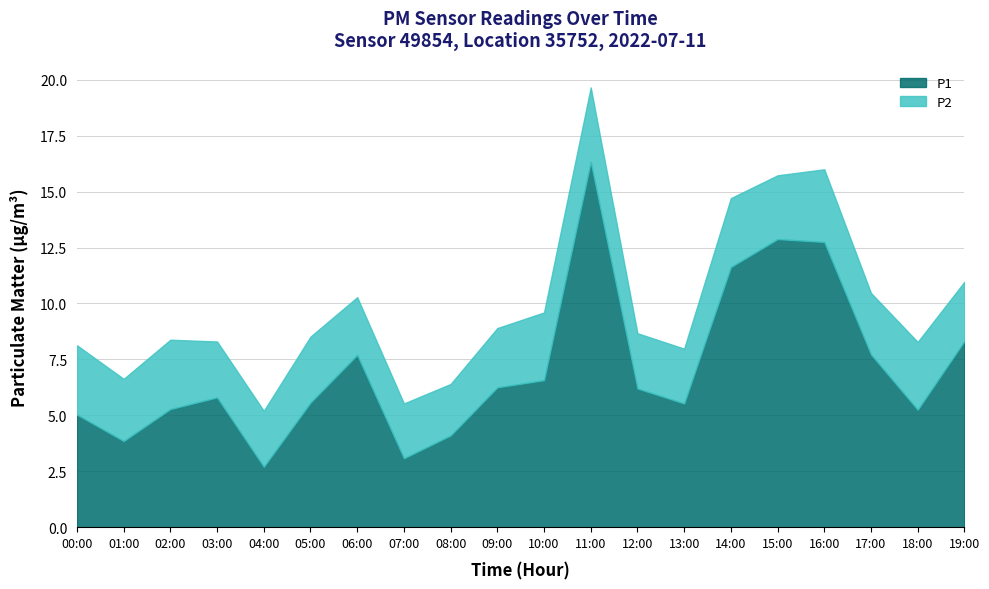

What is the sum of the values at 15:00 and 04:00?

15.6